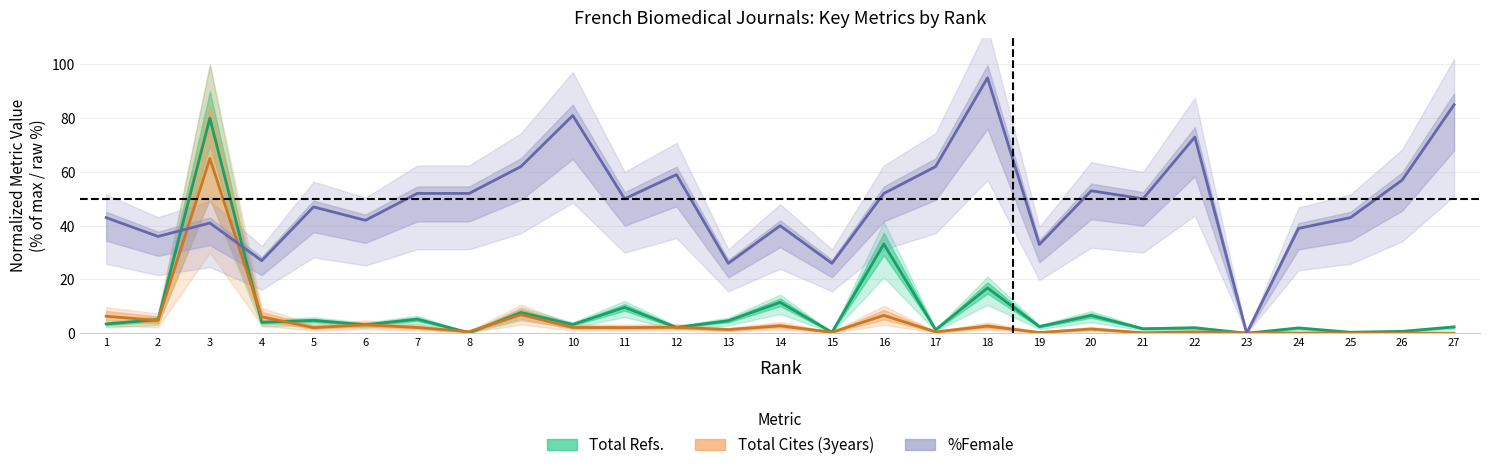

How many values in %Female (center) are above zero?

26